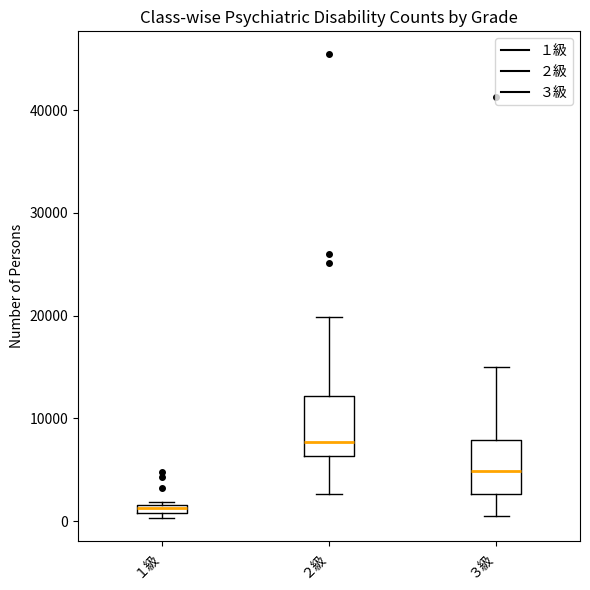

Which box's median line is the highest?

２級